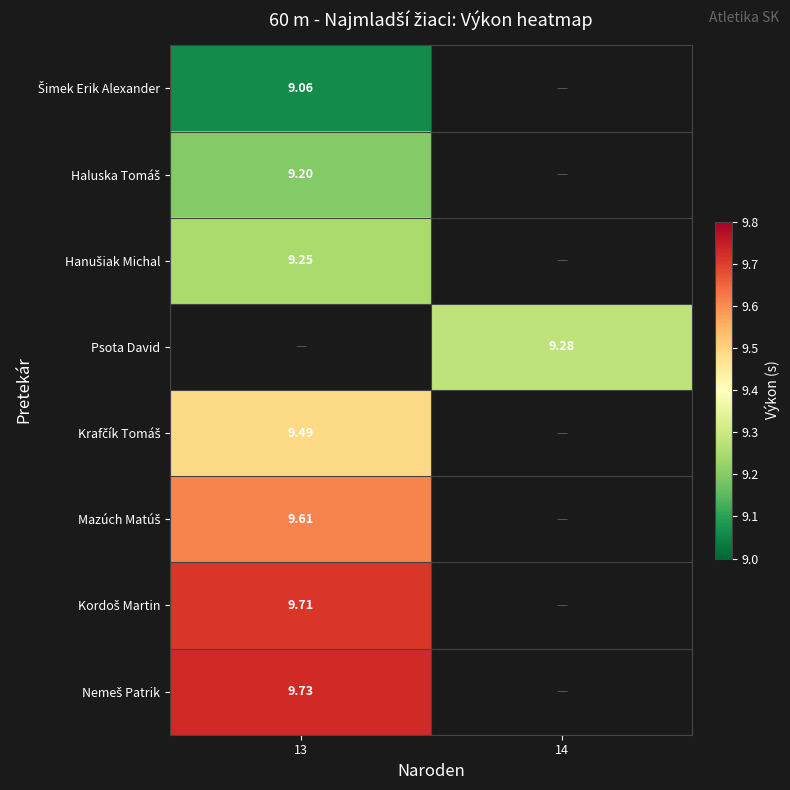

Rank the categories by Nemeš Patrik value from lowest to highest.

13, 14